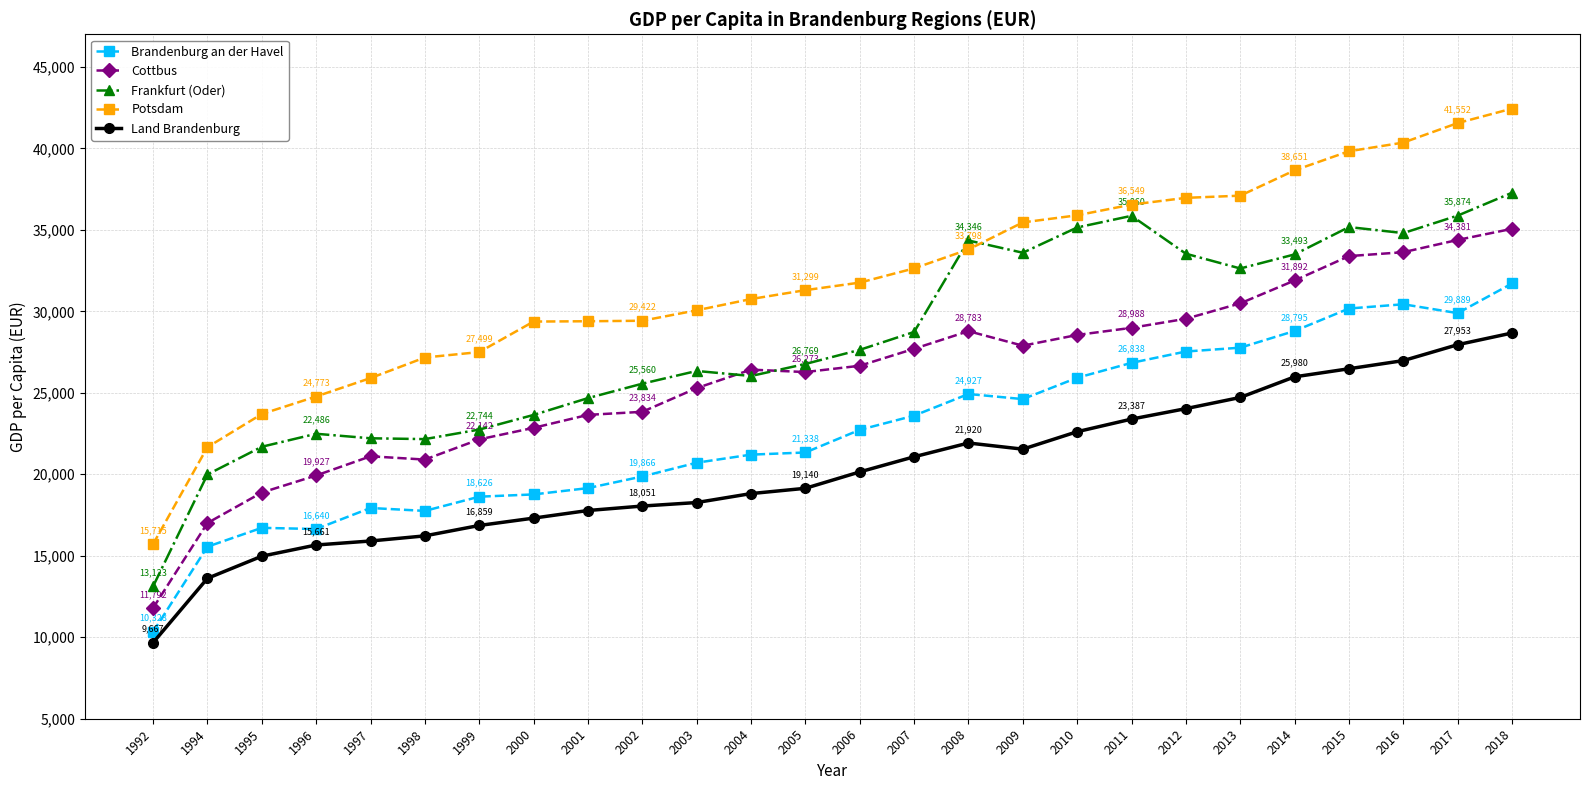

Between 2004 and 2014, which series saw the biggest shift?

Potsdam